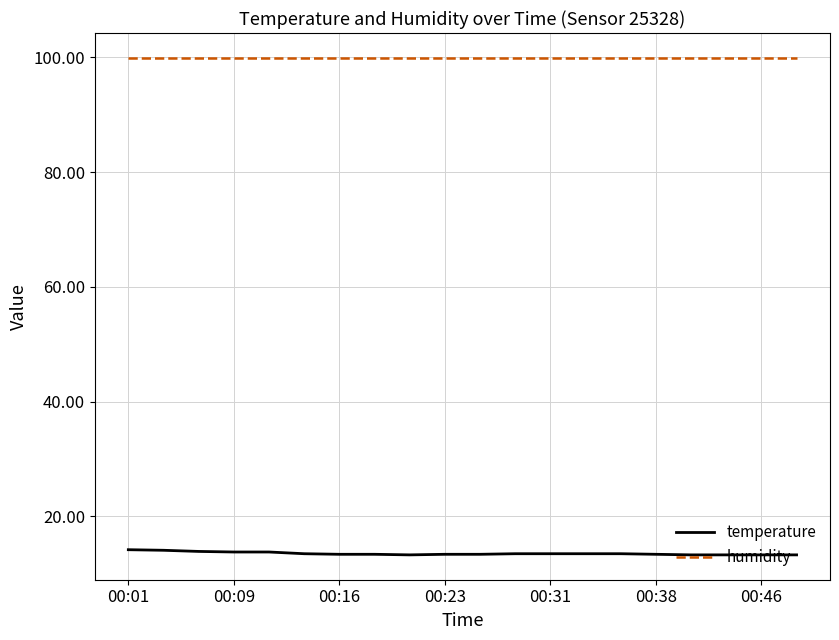

True or false: temperature and humidity intersect in this chart.

False